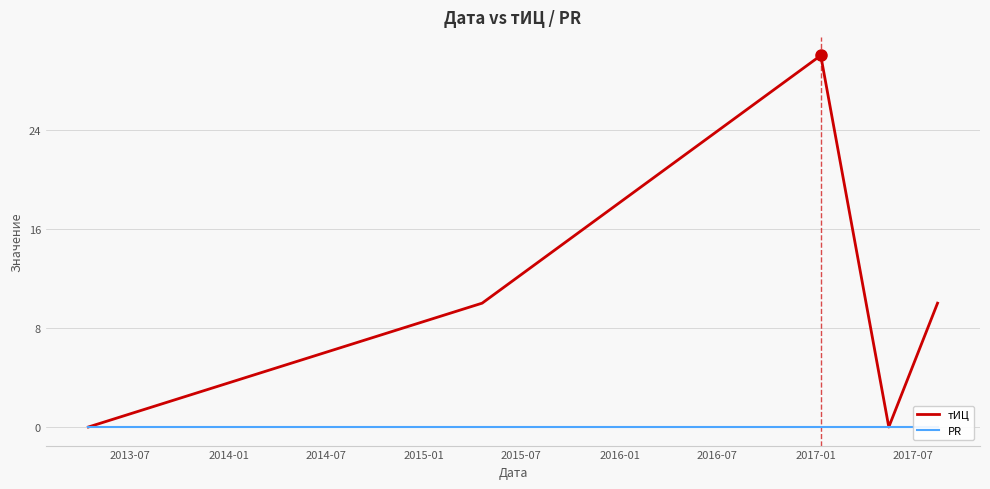

True or false: PR has more than 0 points higher than both neighbors.

False